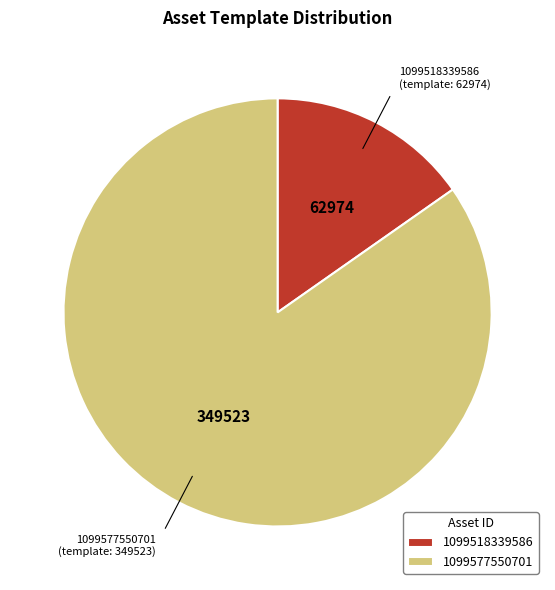

Rank the categories by value from lowest to highest.

1099518339586, 1099577550701